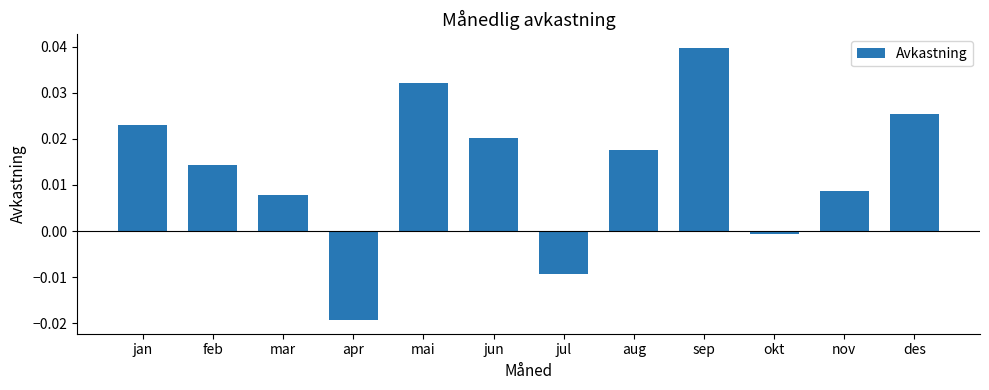

How many values are below 0?

3